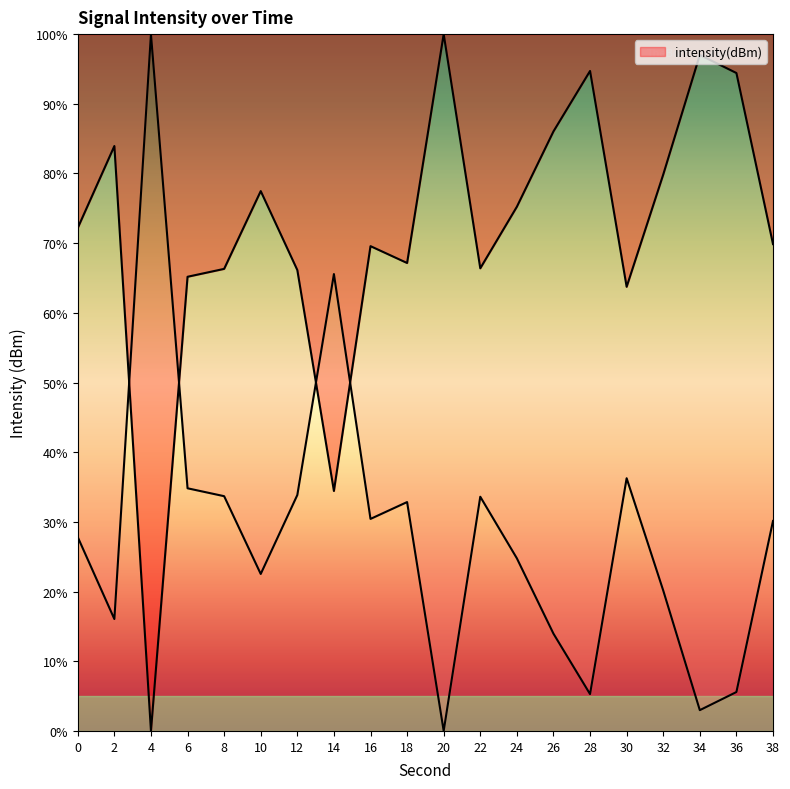

What is the value of the 11th point from the left?

100.0